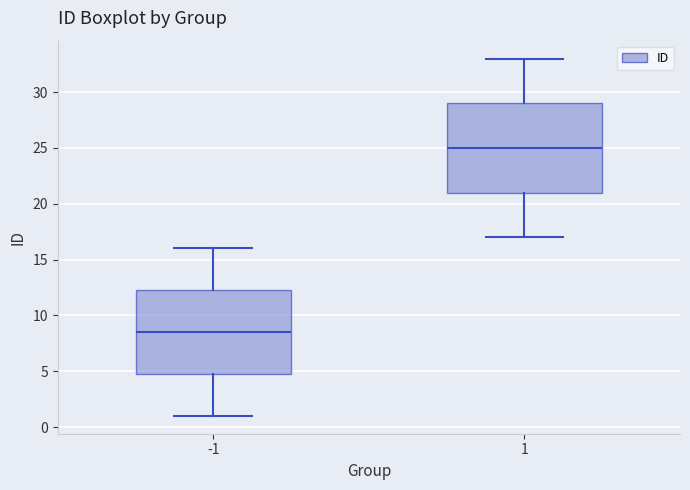

Which box's median line is the highest?

1